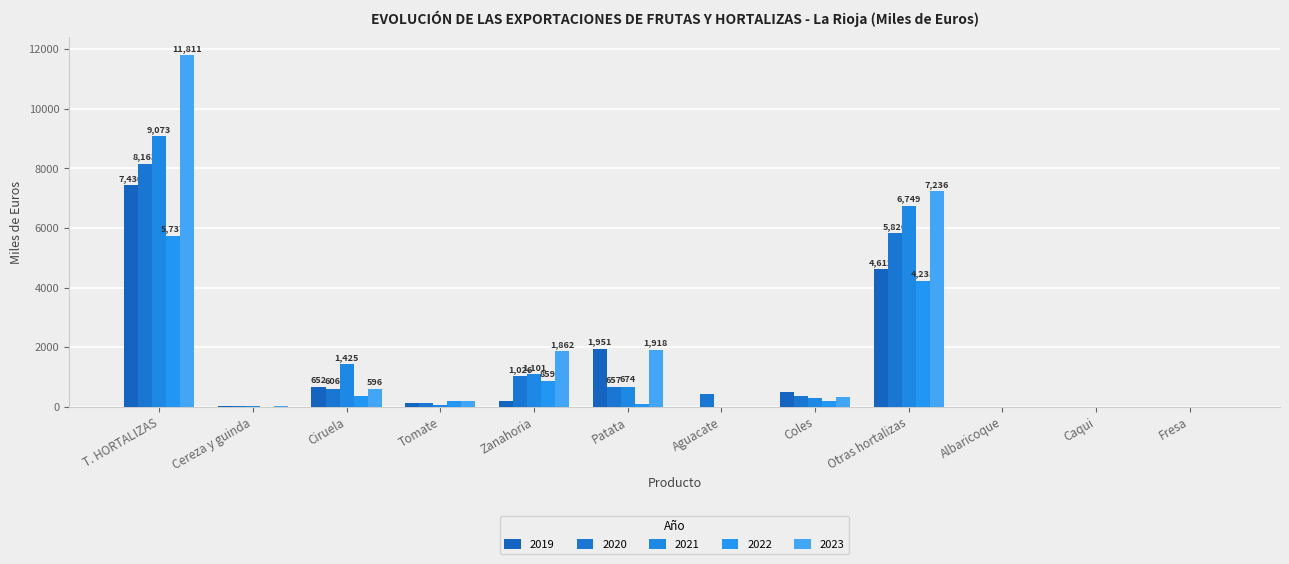

How many groups of bars are there?

12